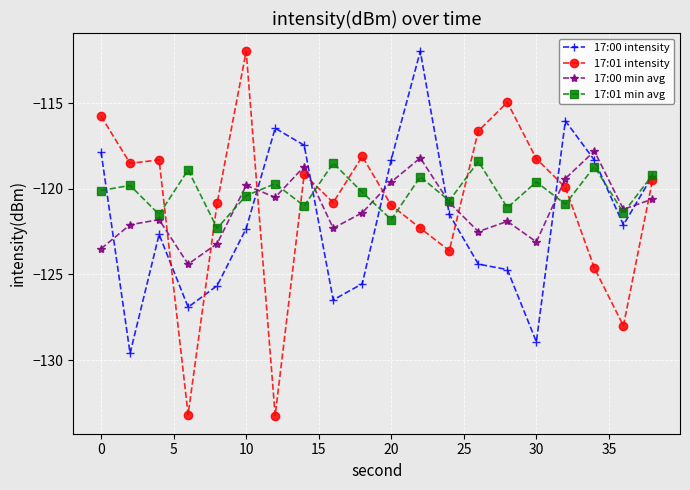

How many data points does each series have?

20